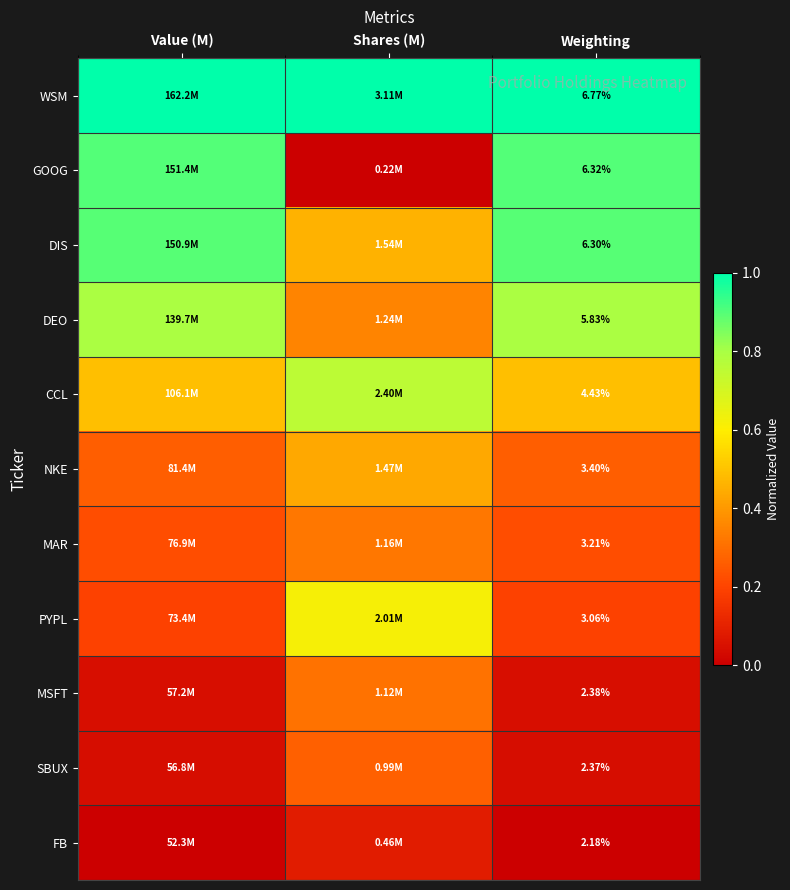

Rank the series at Weighting from lowest to highest value.

FB, SBUX, MSFT, PYPL, MAR, NKE, CCL, DEO, DIS, GOOG, WSM